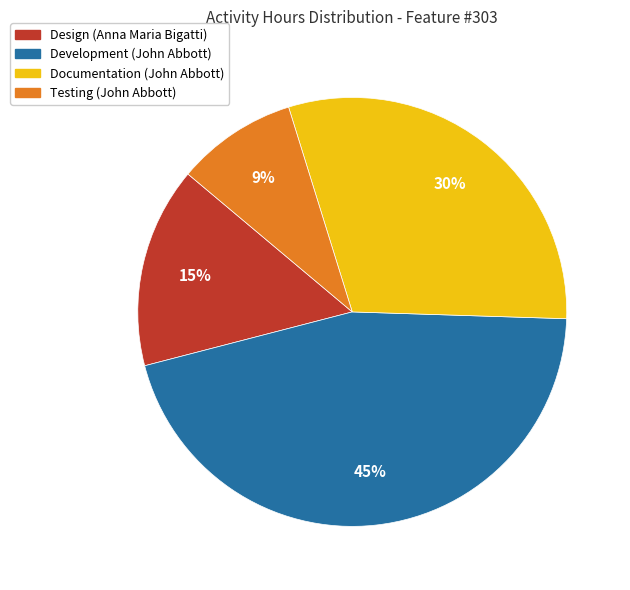

To the nearest percent, what is the average slice percentage?

25%